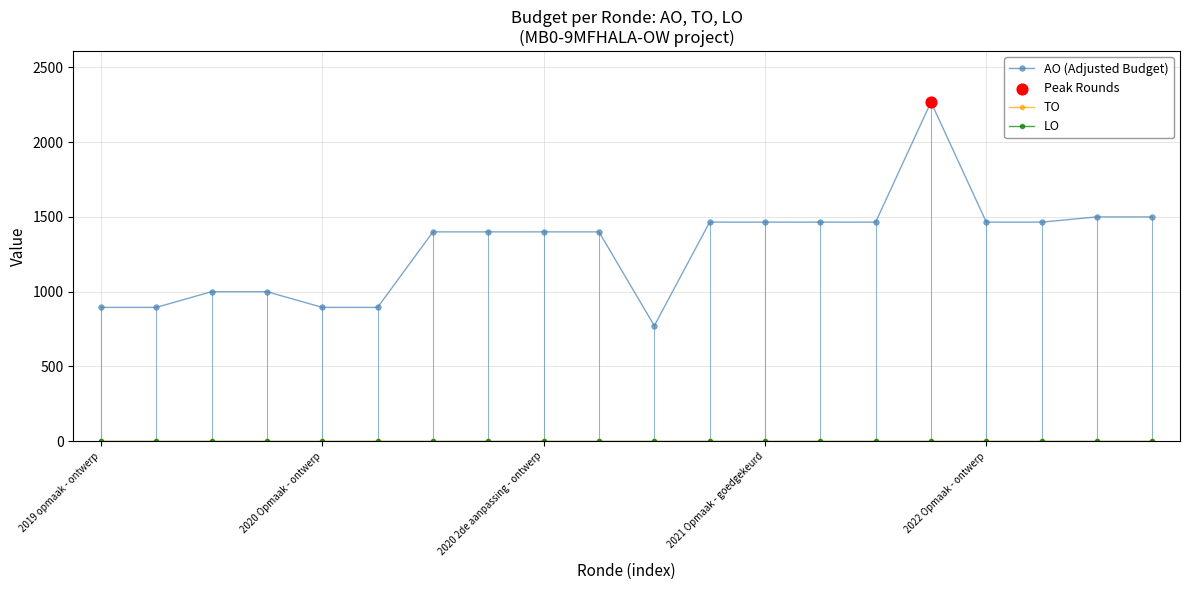

Does the chart have visible grid lines?

Yes